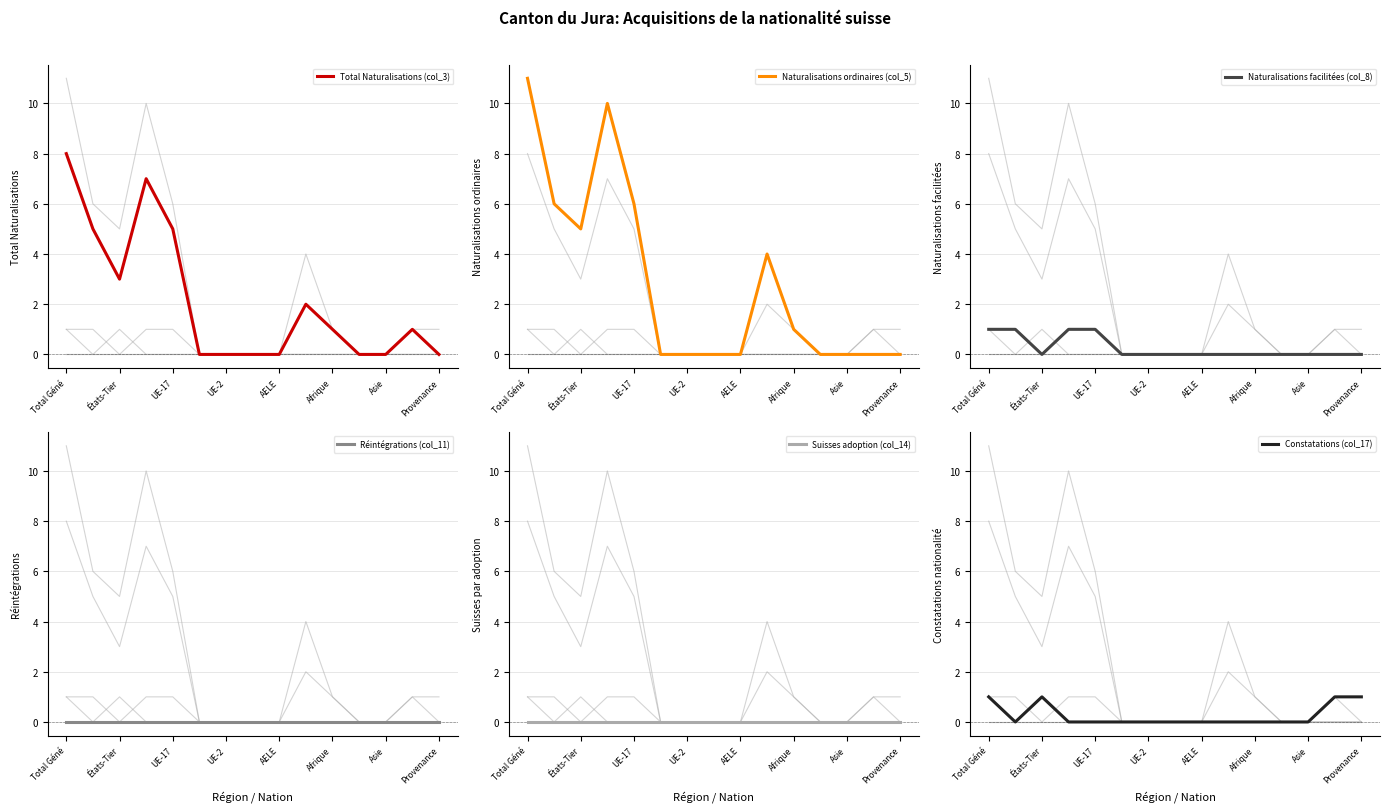

True or false: Naturalisations ordinaires (col_5) and Constatations (col_17) intersect in this chart.

False